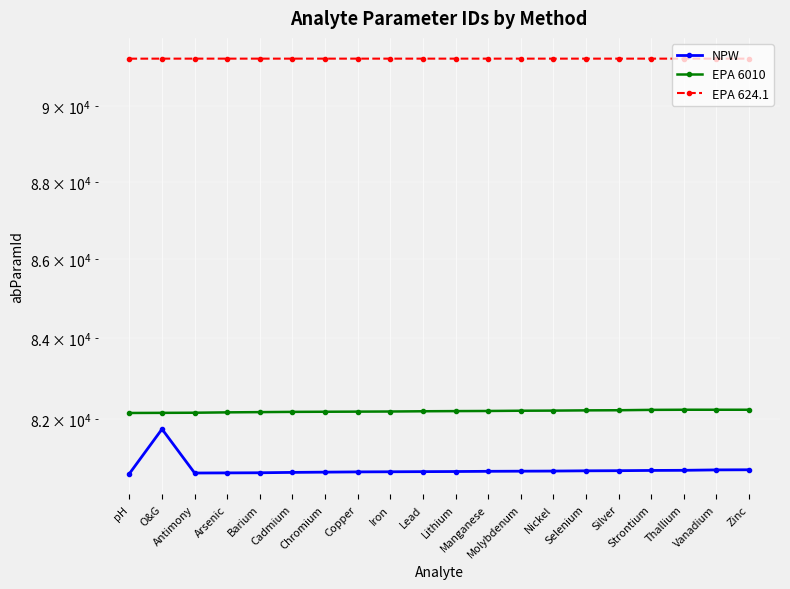

Reading left to right, what are all the values shown in this chart?

NPW: 80674	81752	80689	80692	80695	80704	80710	80716	80719	80722	80725	80730	80733	80736	80742	80745	80751	80754	80764	80767
EPA 6010: 82145	82148	82151	82160	82166	82172	82175	82178	82181	82187	82191	82194	82200	82203	82209	82212	82221	82224	82224	82224
EPA 624.1: 91288	91289	91289	91289	91289	91289	91289	91289	91289	91289	91289	91289	91289	91289	91289	91289	91289	91289	91289	91289